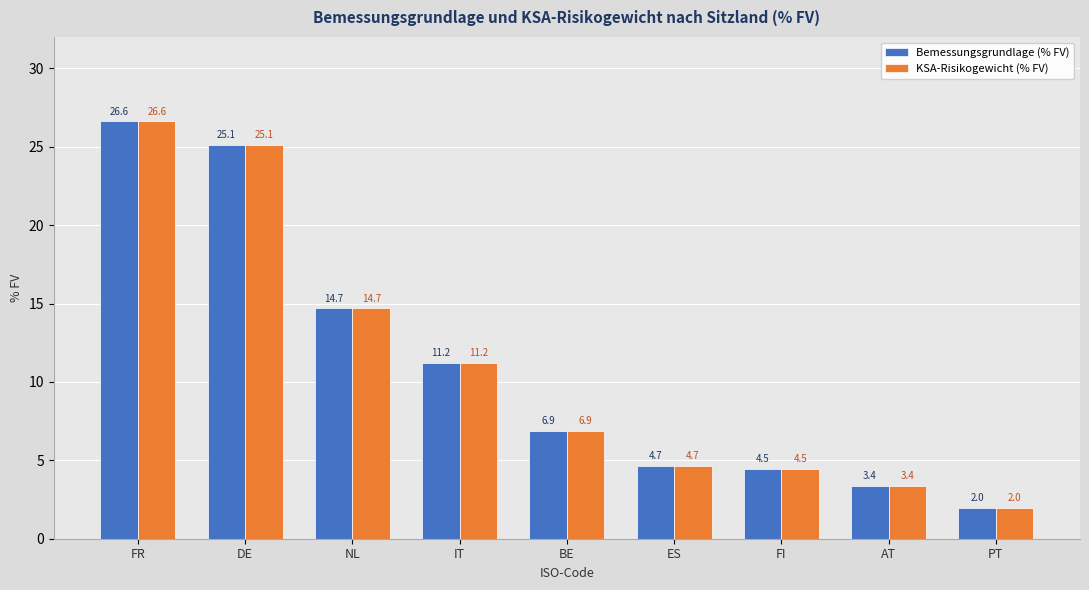

Rank the categories by KSA-Risikogewicht (% FV) value from highest to lowest.

FR, DE, NL, IT, BE, ES, FI, AT, PT